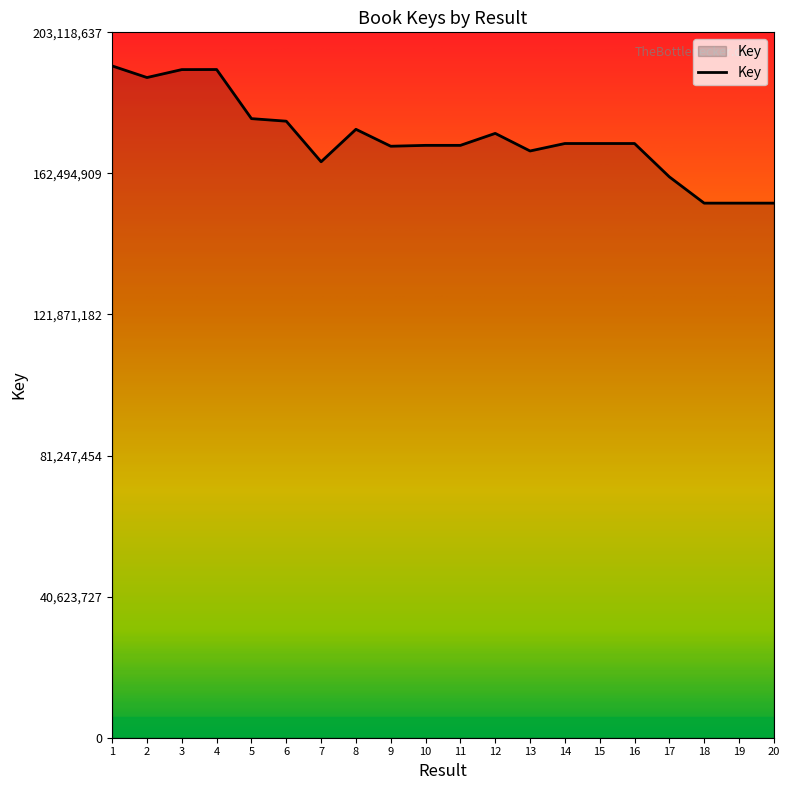

The value at 13 is 251670210. True or false?

False